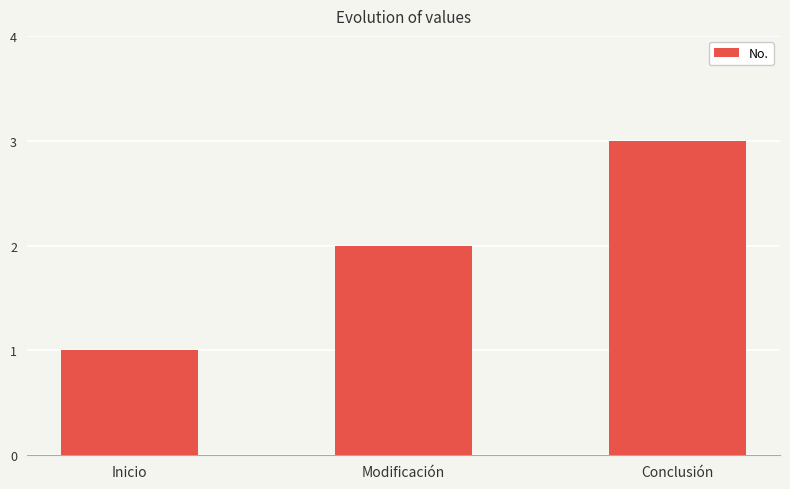

List the labels in order of value, smallest first.

Inicio, Modificación, Conclusión